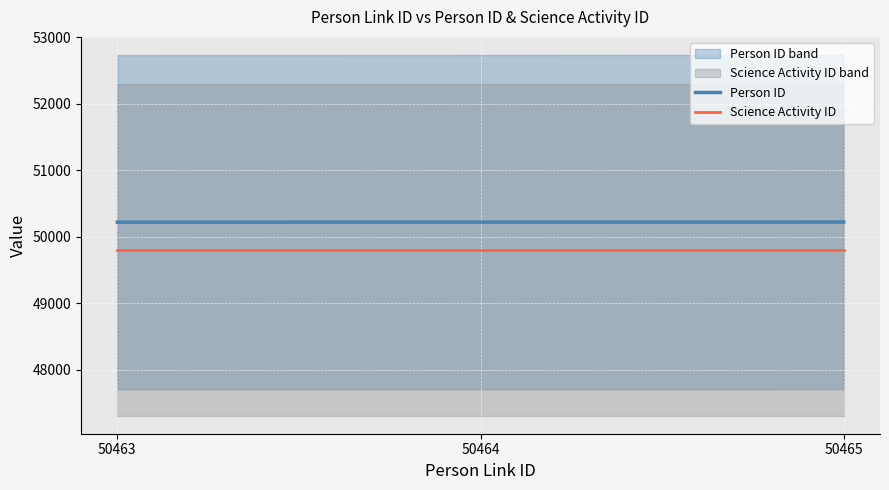

Read the Science Activity ID value at 50465.

49803